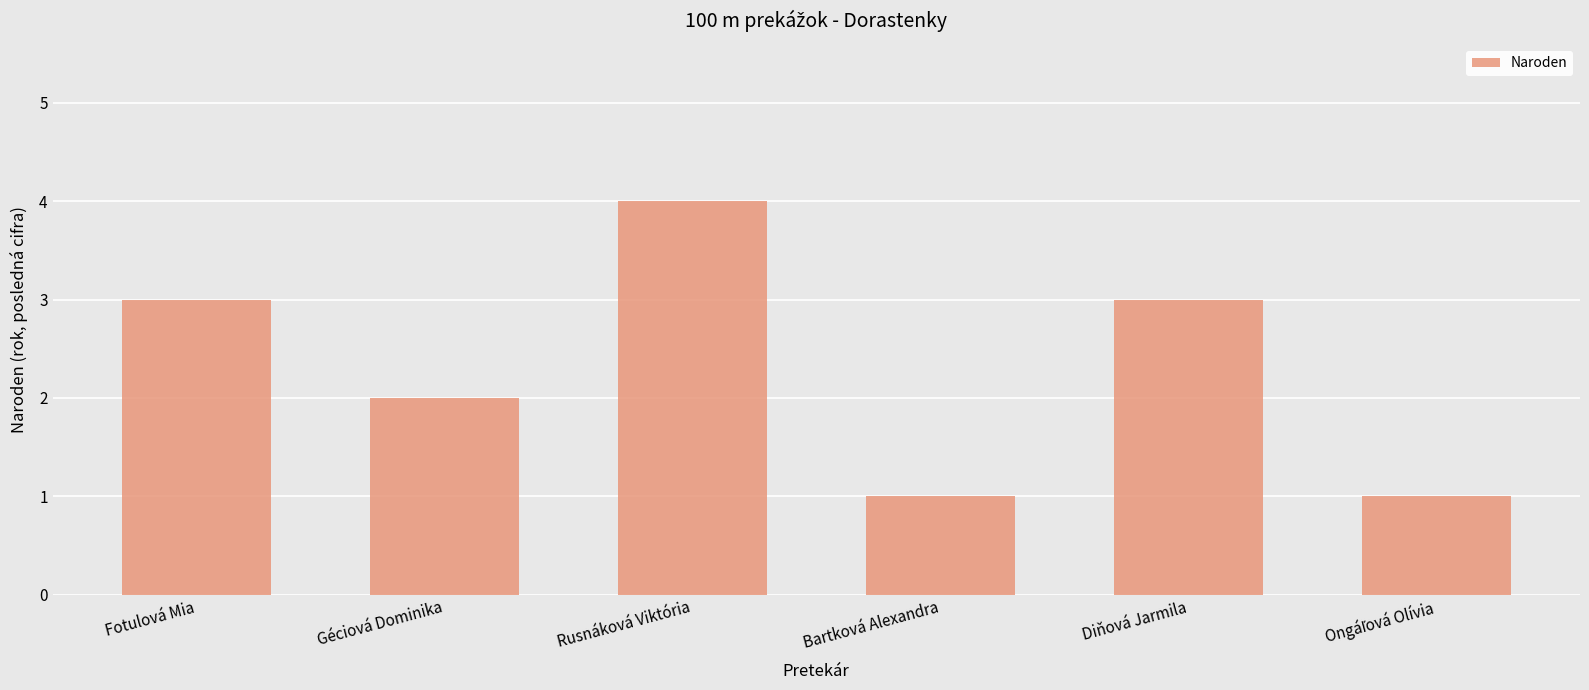

What is the average value?

2